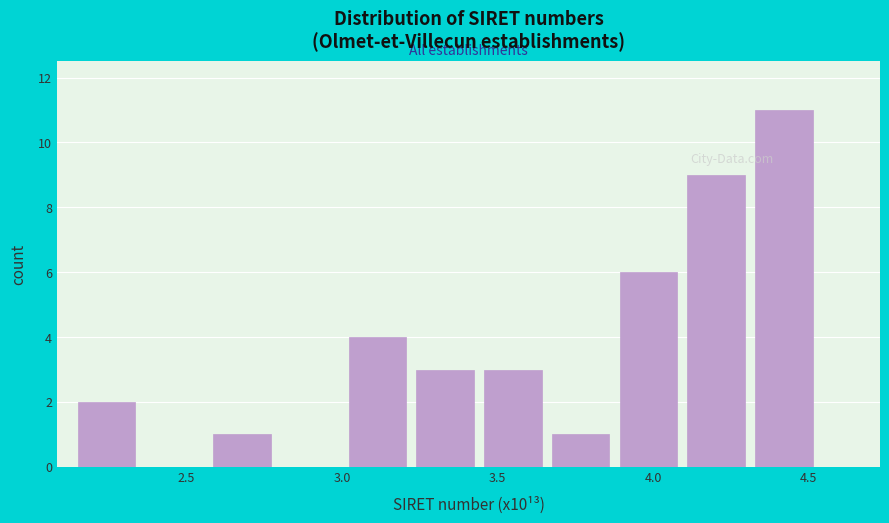

How tall is the bar that spans 4.10 to 4.30 on the x-axis? Neither the bar edges nor the heights are printed on the chart, so give them approximately, as read against the axes.

9